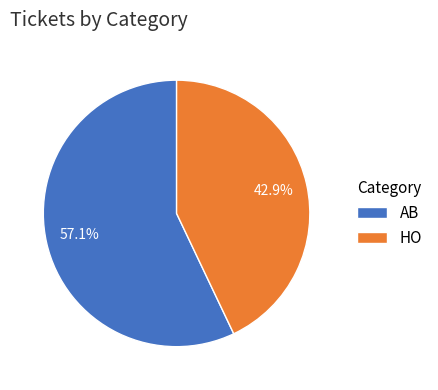

To the nearest percent, what portion does AB represent?

57%